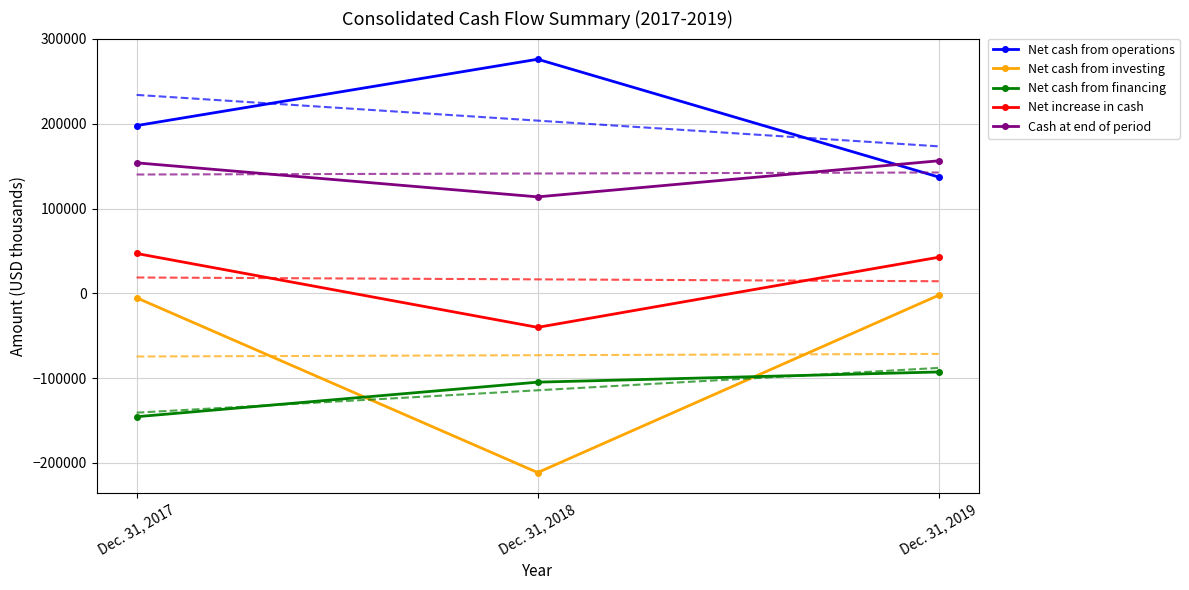

What is the value of the Net cash from financing point at the 2nd from the left?

-104777